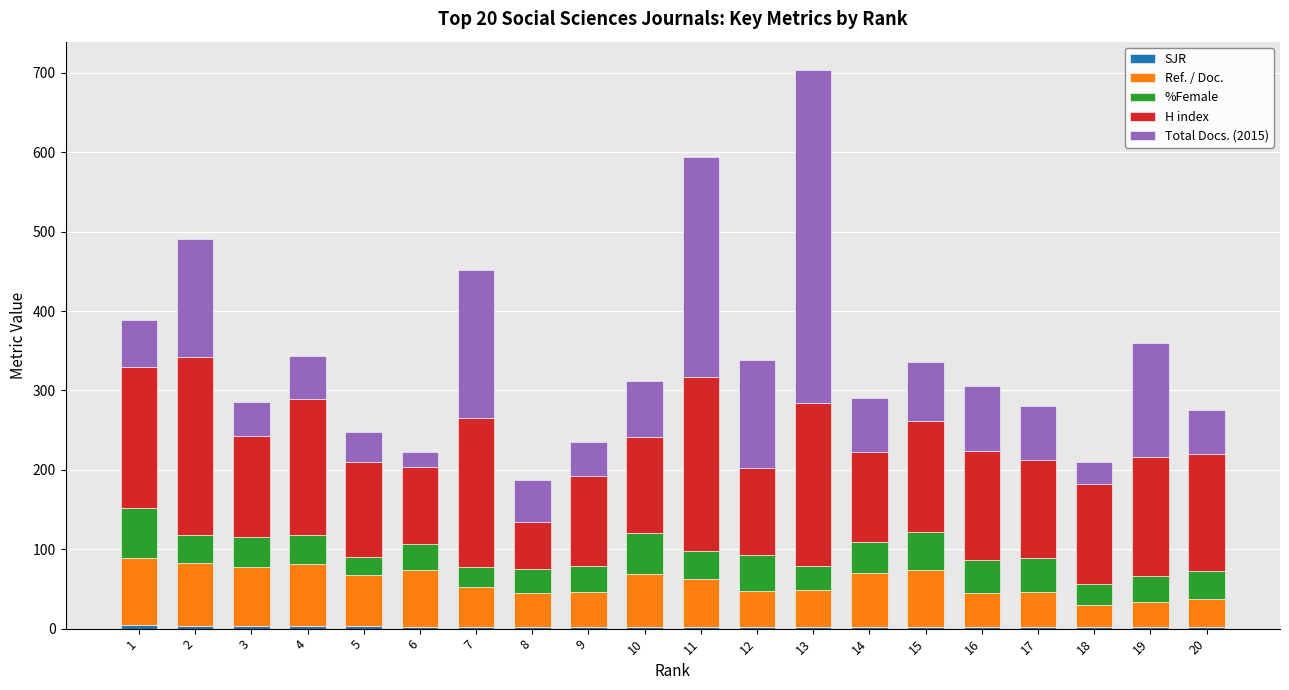

At which category is the sum across all series the highest?

13